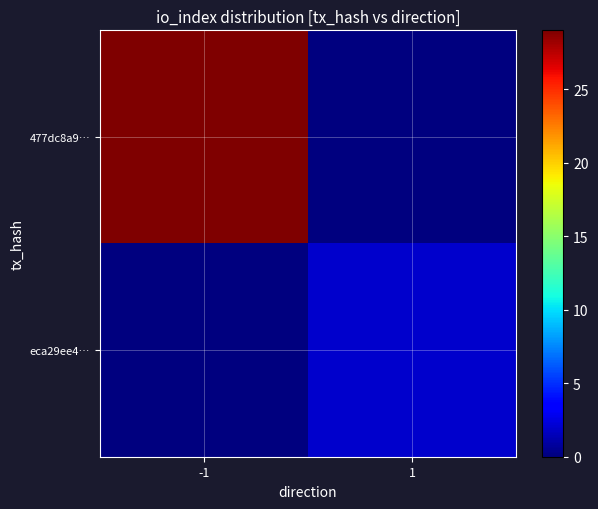

Between -1 and 1, which series saw the biggest shift?

477dc8a9…